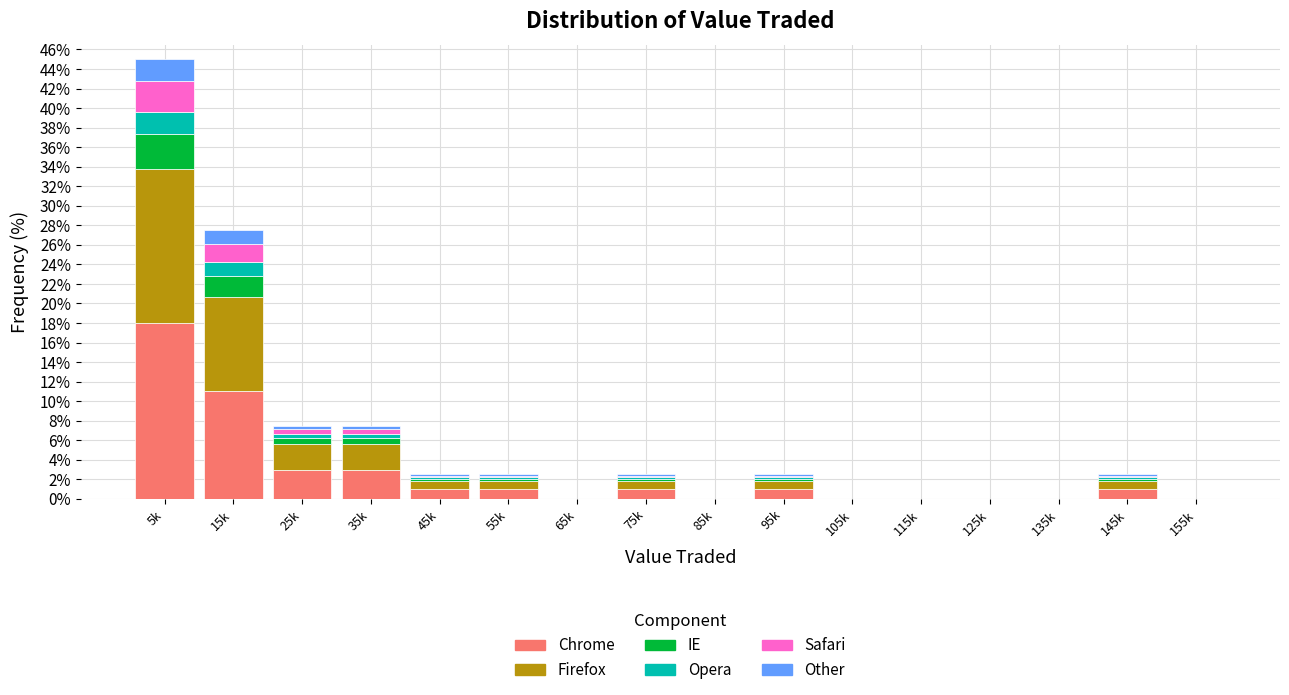

What is the maximum value for Chrome?

18.0